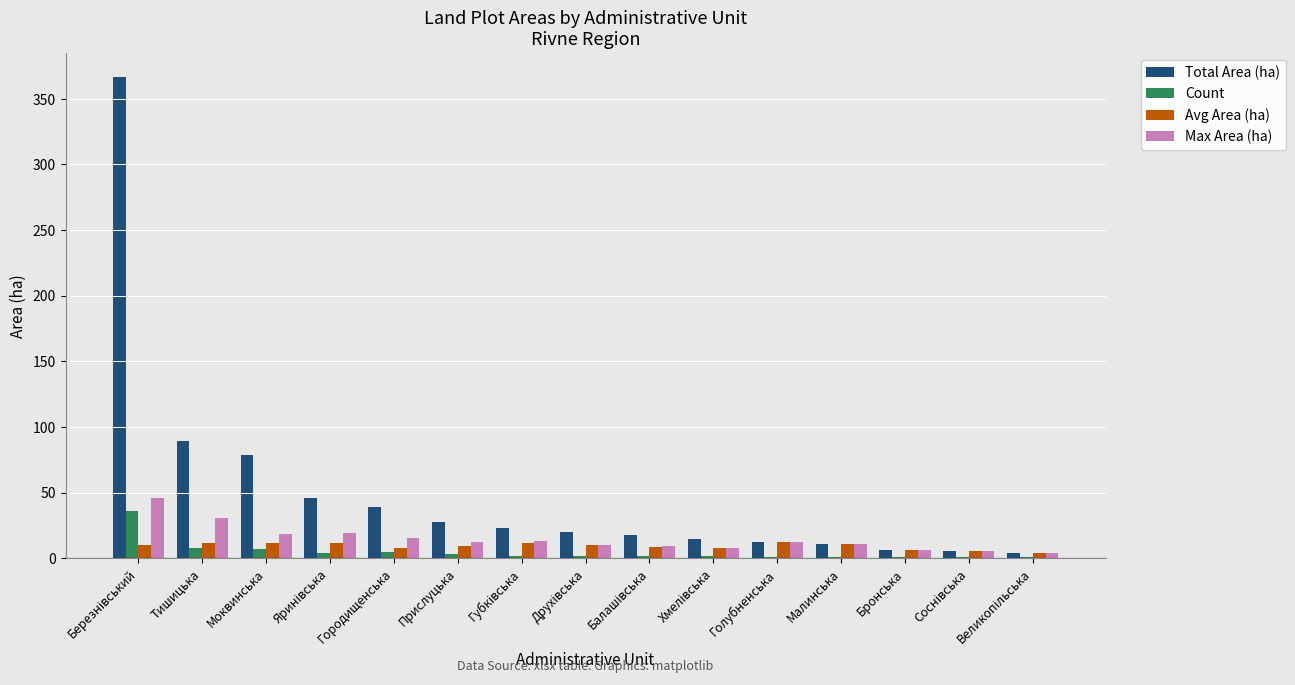

What is the total value across all series at Тишицька?

139.3